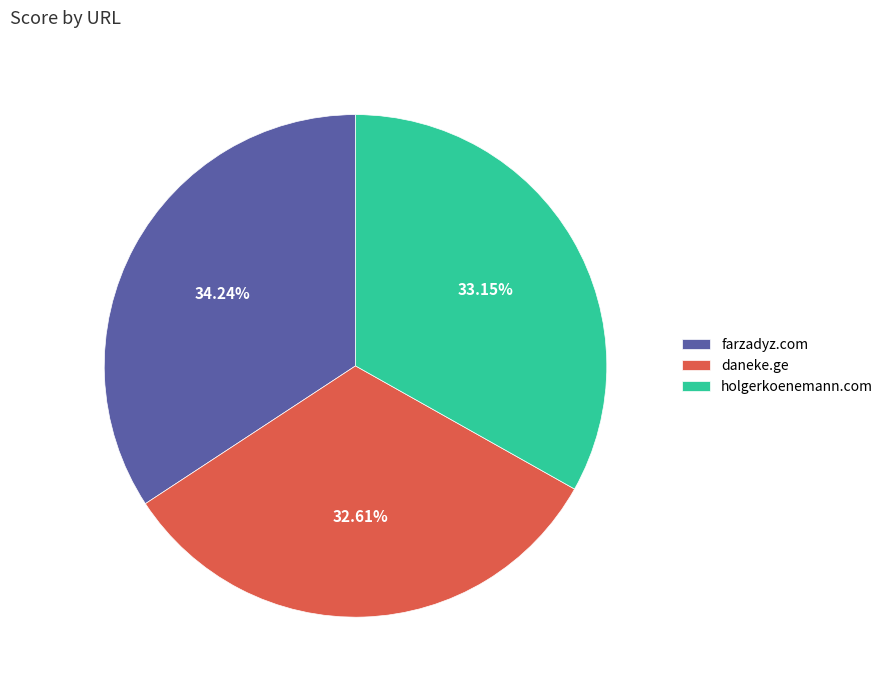

Does any single category account for the majority?

No